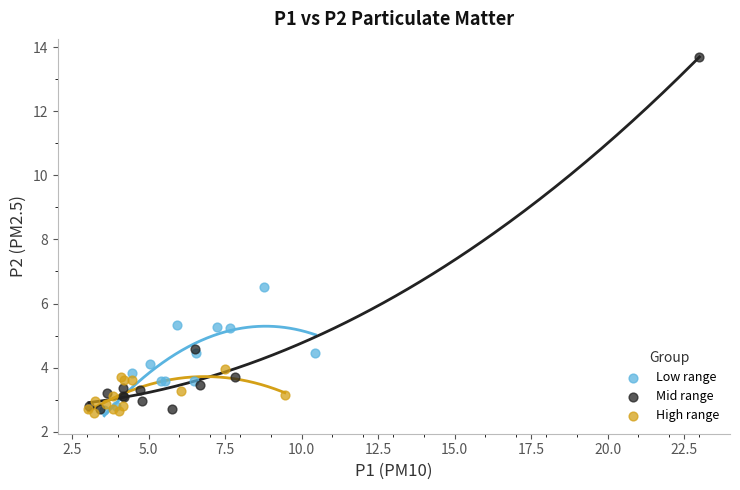

Which series contains the highest Y value?

Mid range